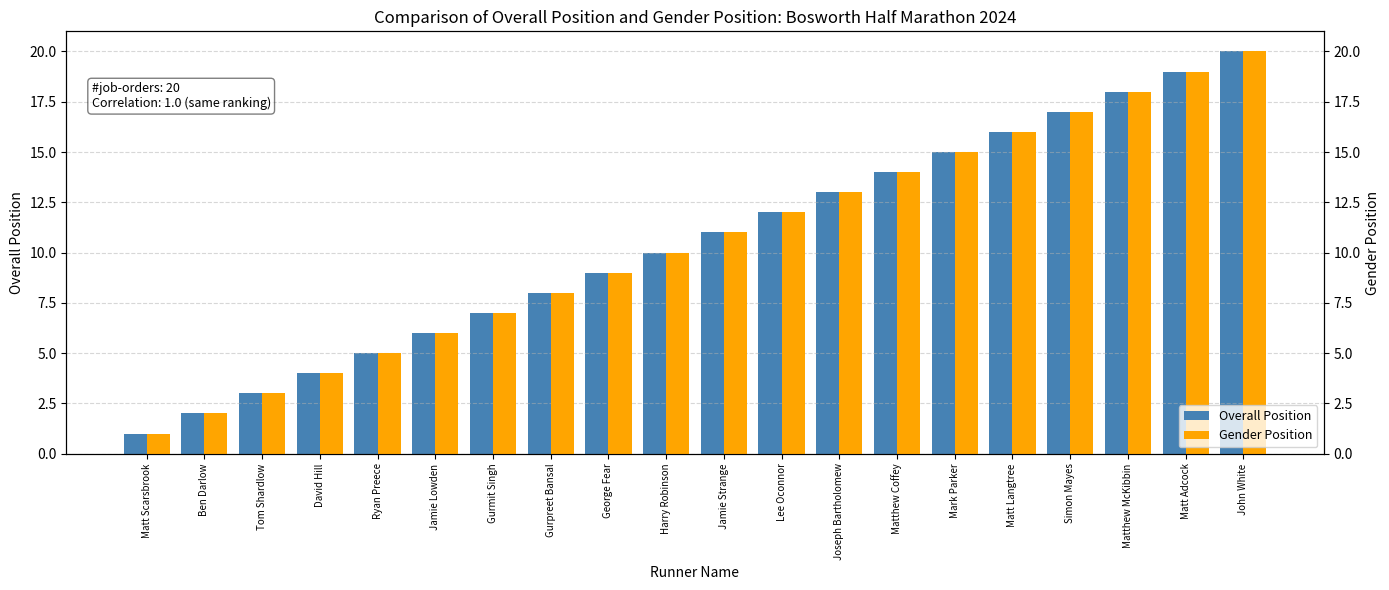

Where does the Gender Position series first go above 11?

Lee Oconnor